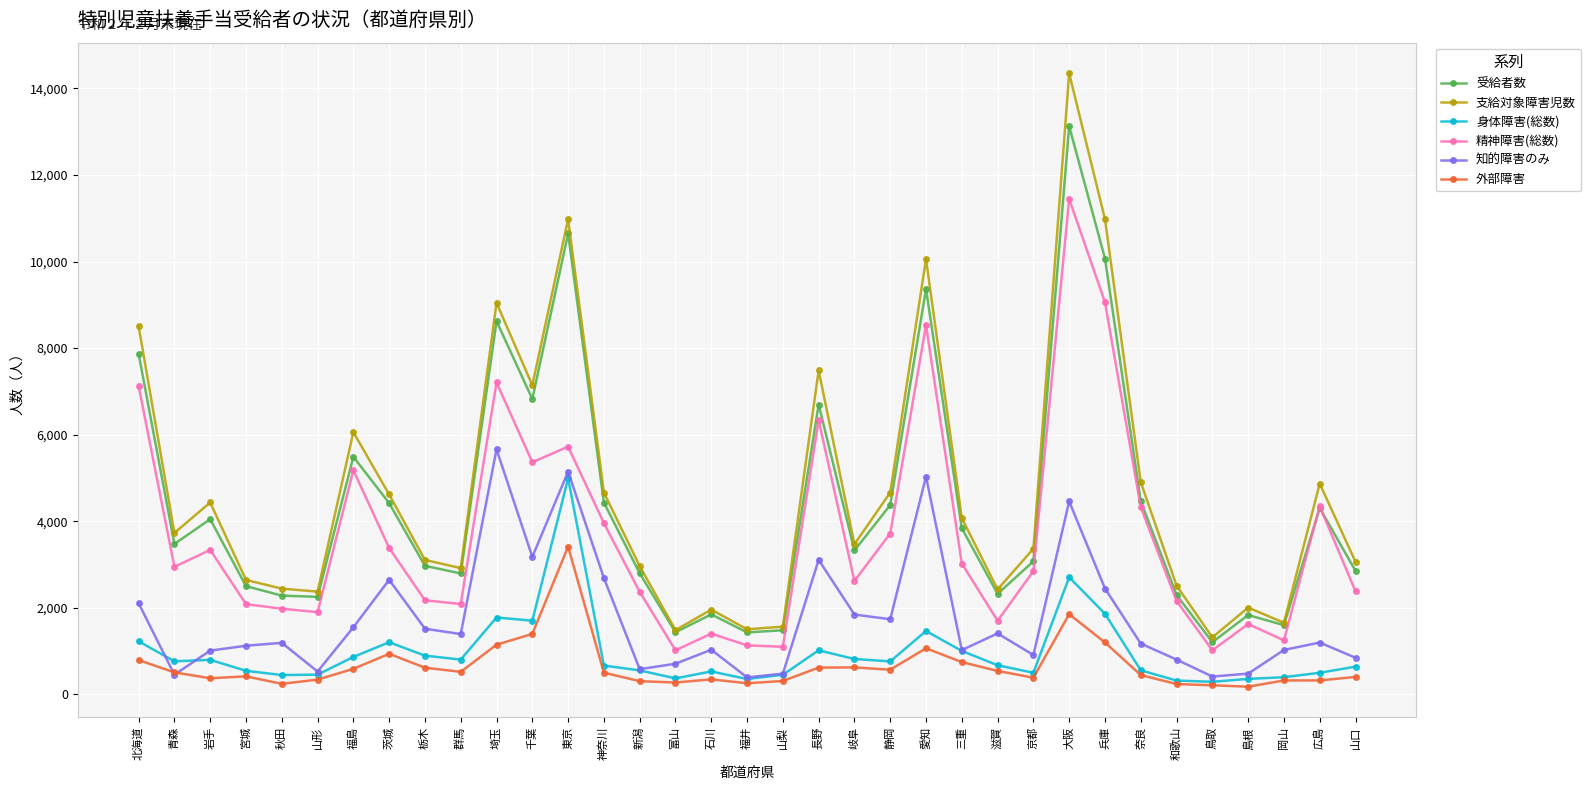

At which label does 身体障害(総数) first exceed 673?

北海道